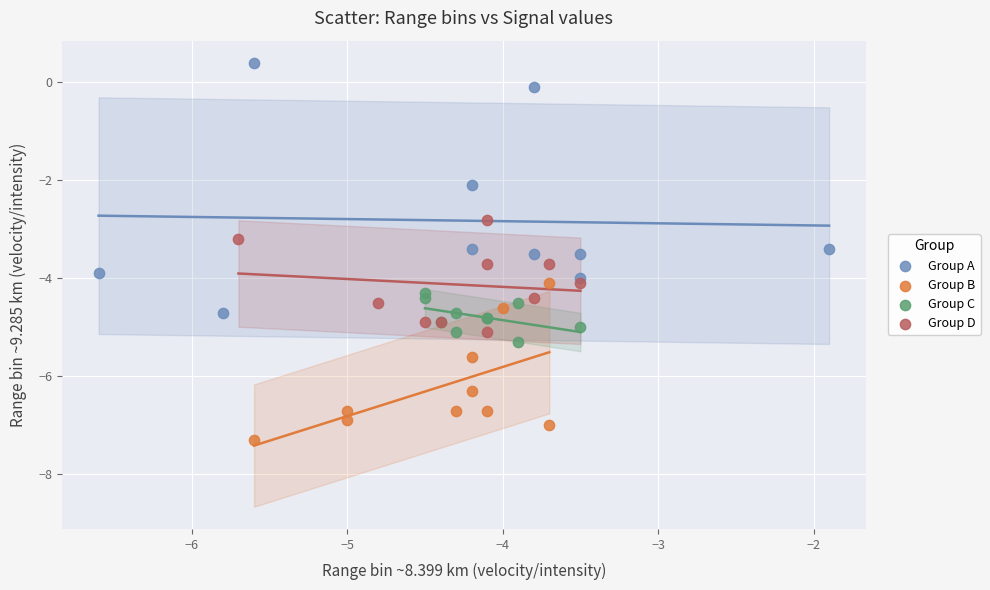

Which series reaches the minimum Y coordinate?

Group B